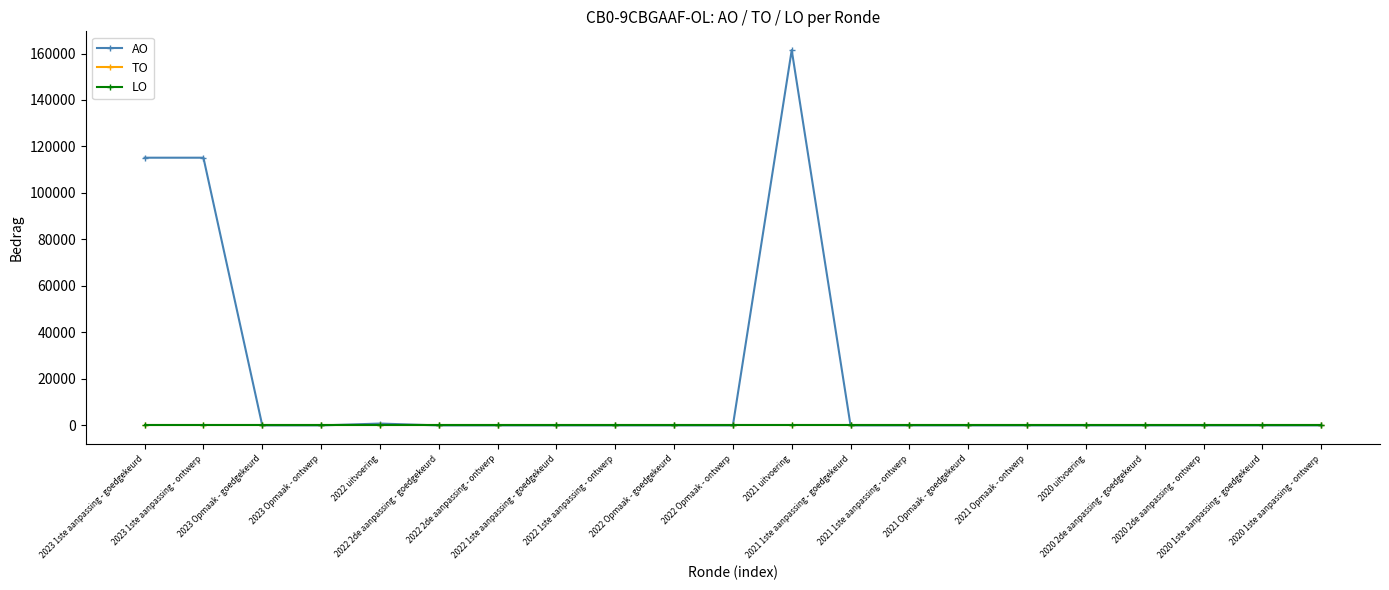

Which has a higher value, 2023 1ste aanpassing - goedgekeurd or 2020 1ste aanpassing - goedgekeurd?

2023 1ste aanpassing - goedgekeurd